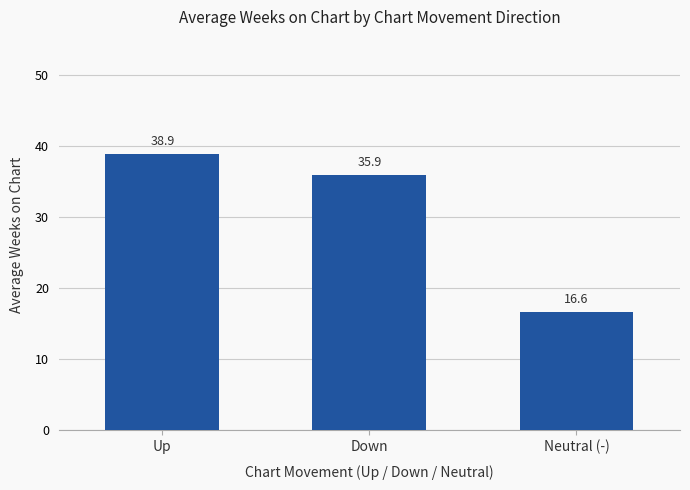

Reading left to right, list all the values displayed in this chart.

38.9	35.9	16.6